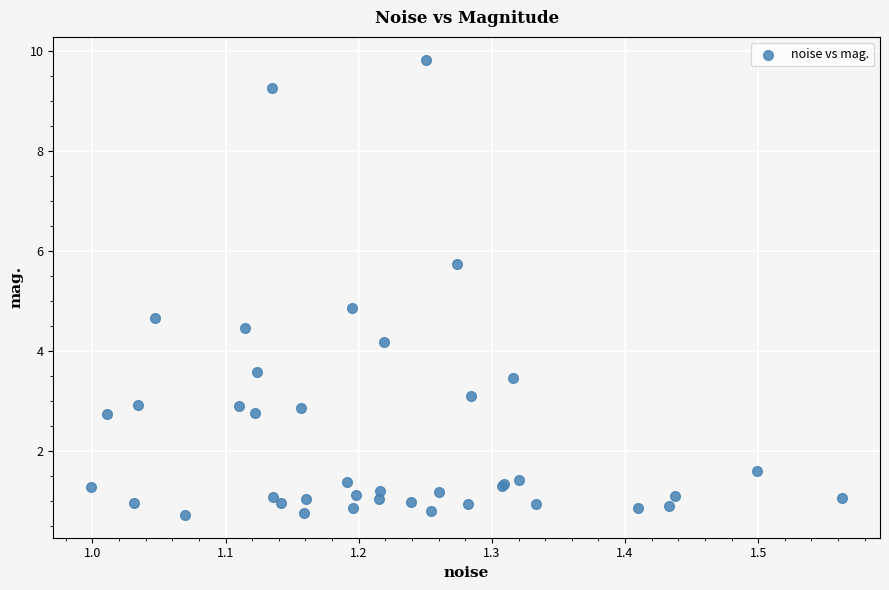

What Y value in the scatter plot is closest to 5?

4.9